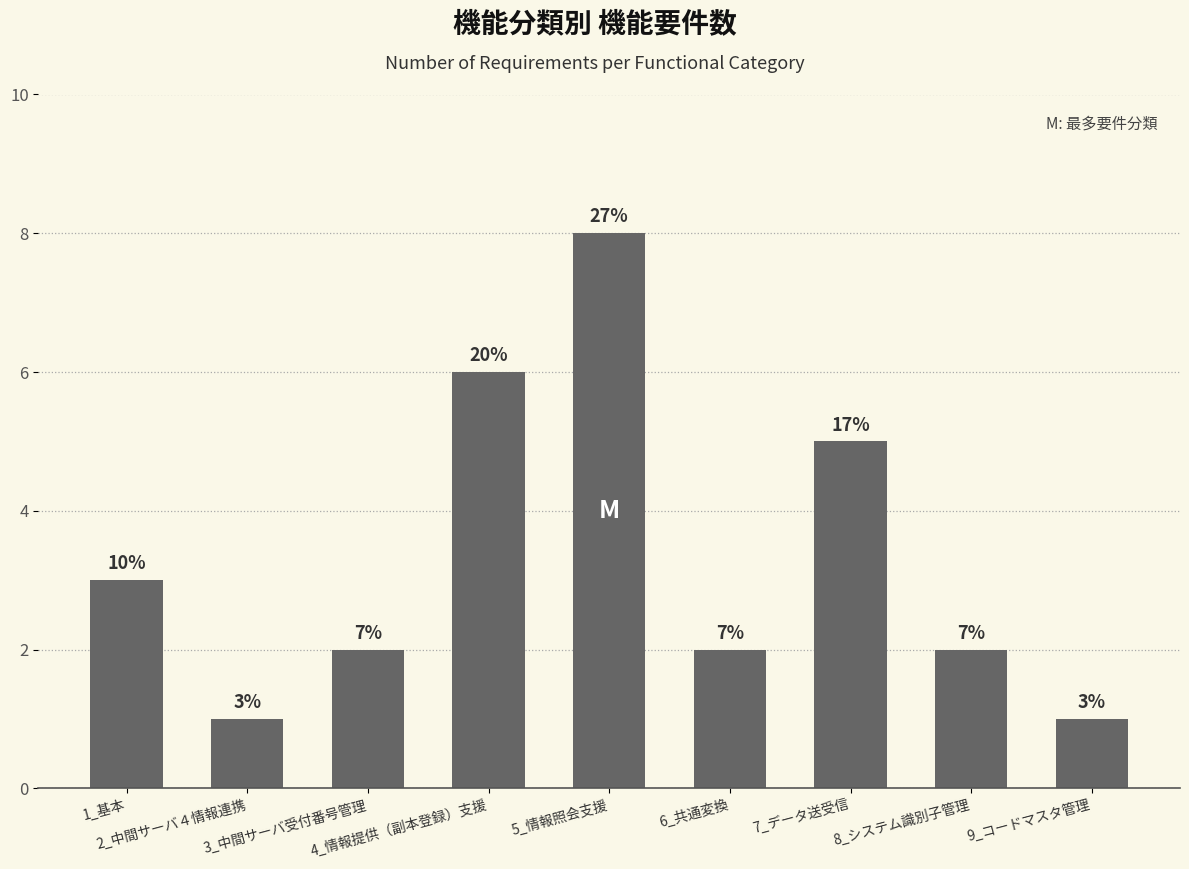

Rank the categories by value from highest to lowest.

5_情報照会支援, 4_情報提供（副本登録）支援, 7_データ送受信, 1_基本, 3_中間サーバ受付番号管理, 6_共通変換, 8_システム識別子管理, 2_中間サーバ４情報連携, 9_コードマスタ管理